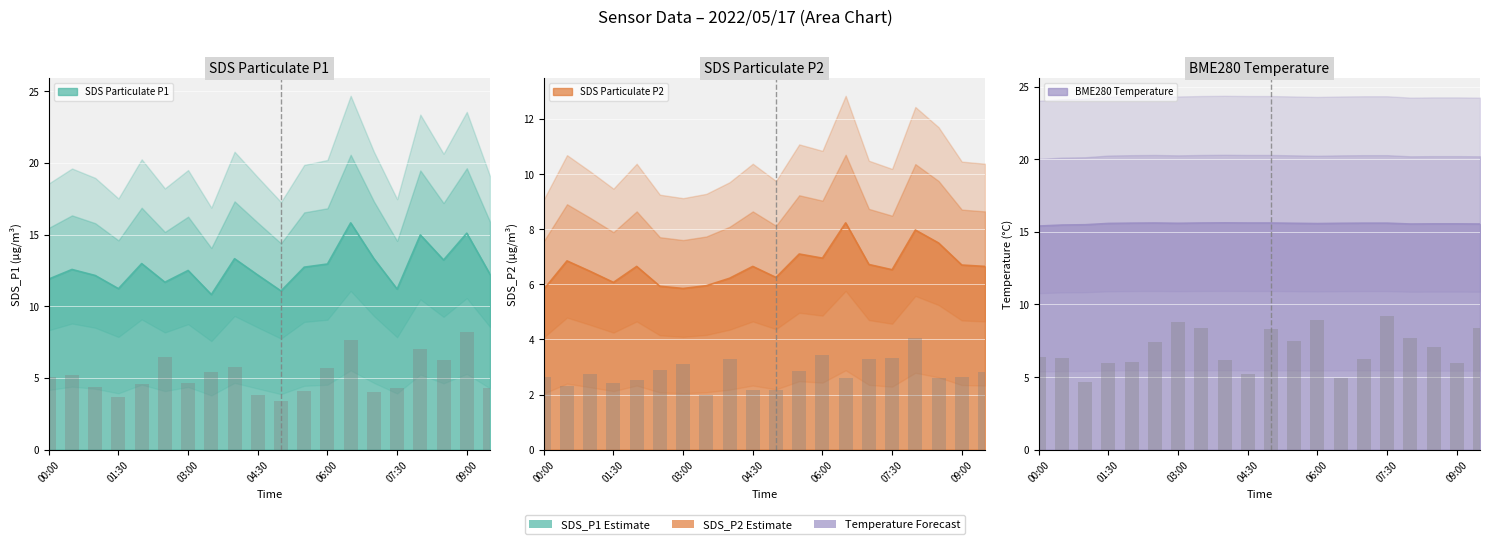

What value does the SDS_P1 series have at 08:00?

15.0